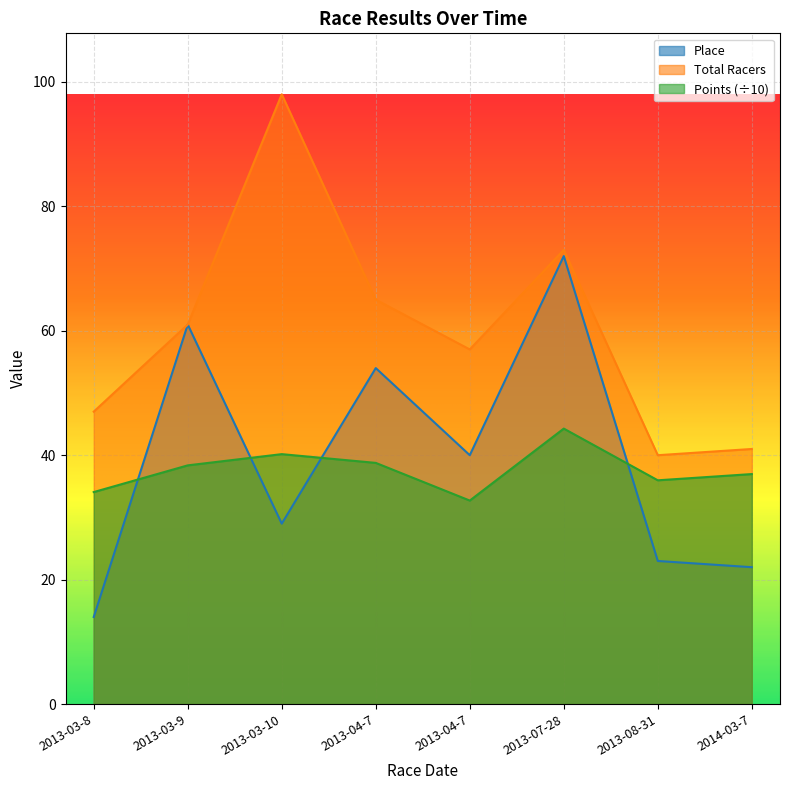

What is the average value of the Total Racers series?

60.2